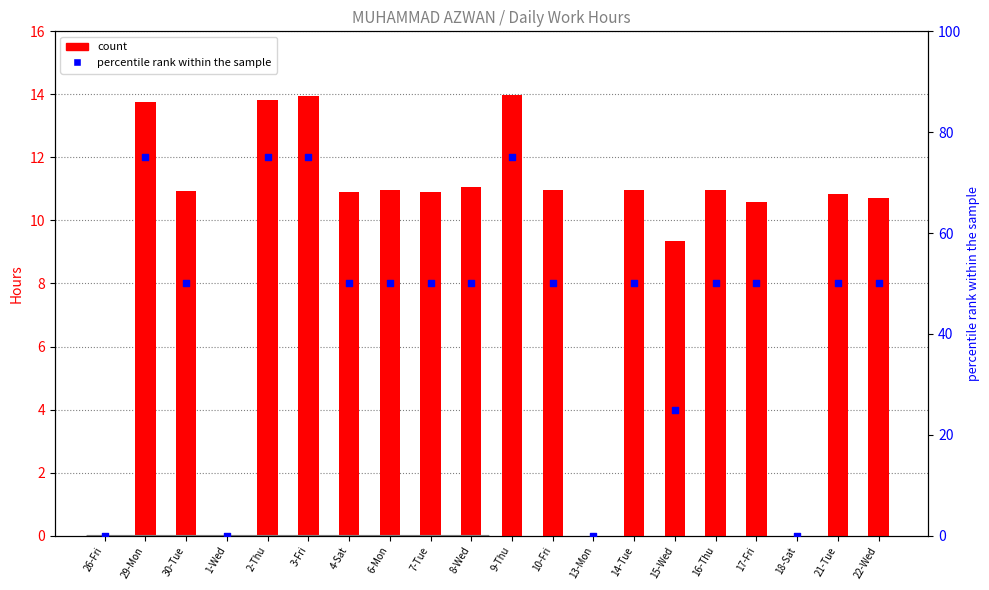

At which category is the sum across all series the highest?

9-Thu